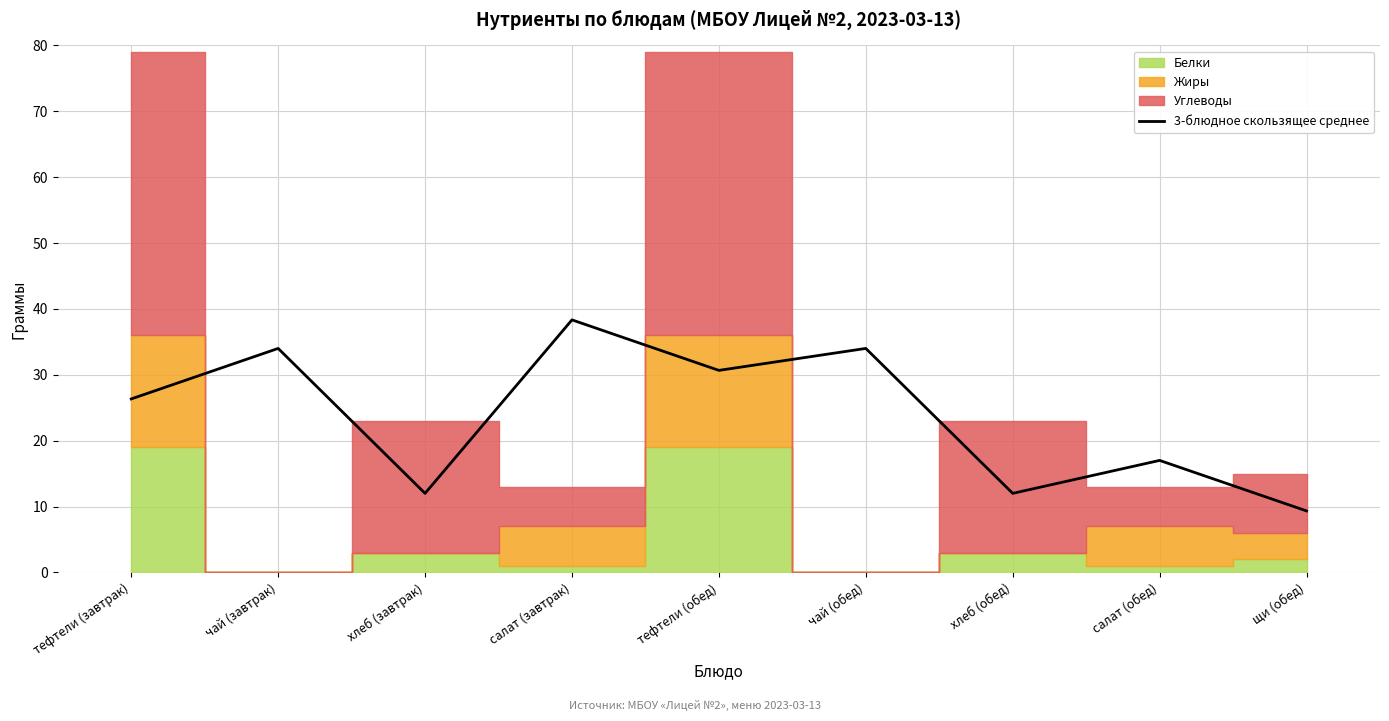

How many categories are shown in the chart?

9